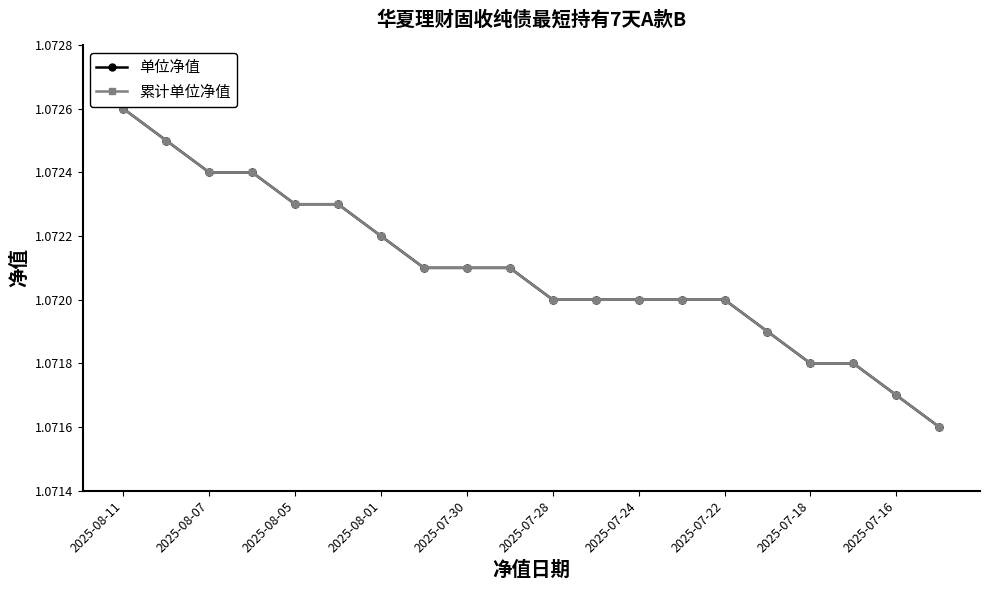

List the series in order of their peak value, lowest first.

单位净值, 累计单位净值